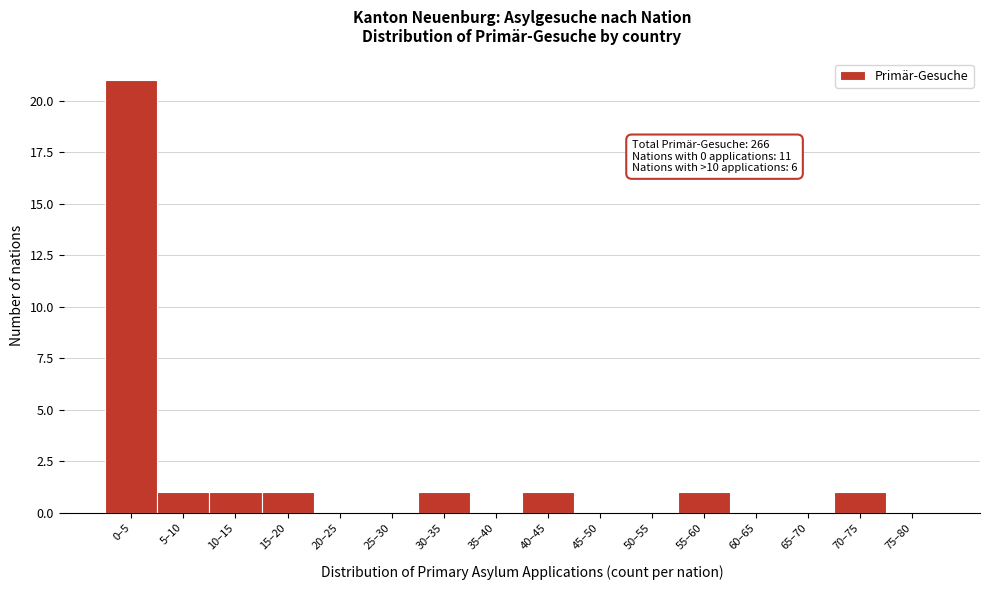

Reading left to right, extract all data points from this chart.

0–5=21	5–10=1	10–15=1	15–20=1	20–25=0	25–30=0	30–35=1	35–40=0	40–45=1	45–50=0	50–55=0	55–60=1	60–65=0	65–70=0	70–75=1	75–80=0